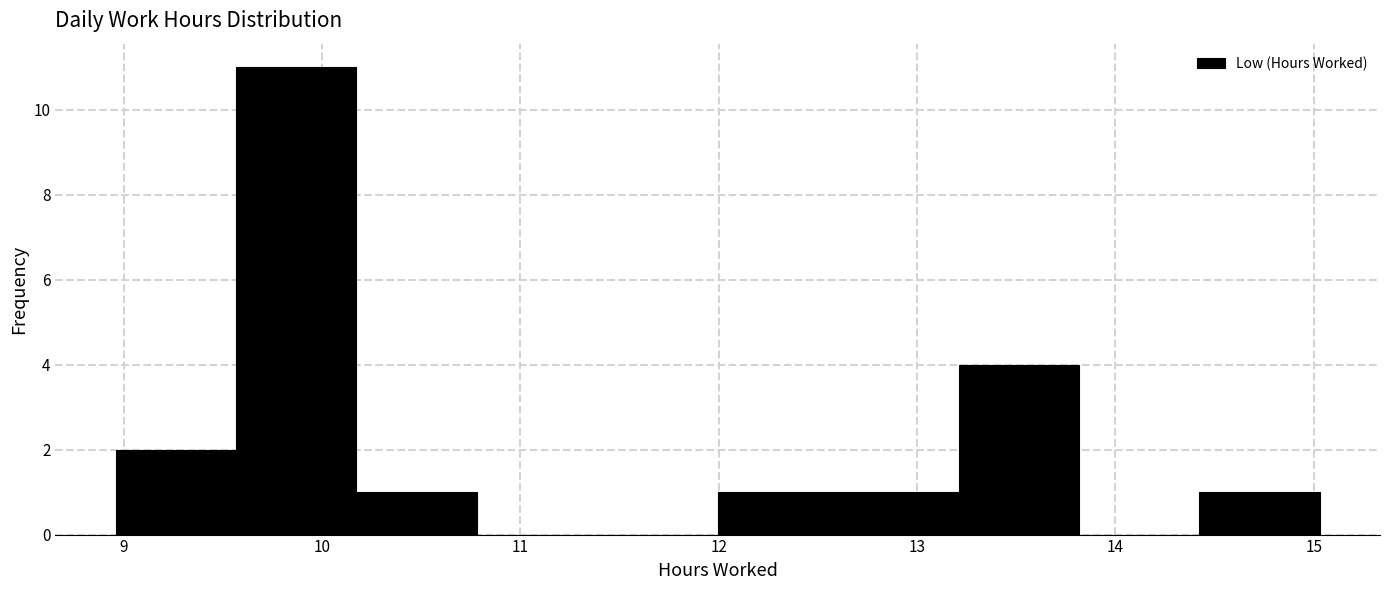

Reading left to right, transcribe this chart: for each bar, give the range it covers on the x-axis and its height. Neither the bar edges nor the heights are printed on the chart, so give them approximately, as read against the axes.

9.0 to 9.6: 2
9.6 to 10.2: 11
10.2 to 10.8: 1
10.8 to 11.4: 0
11.4 to 12.0: 0
12.0 to 12.6: 1
12.6 to 13.2: 1
13.2 to 13.8: 4
13.8 to 14.4: 0
14.4 to 15.0: 1